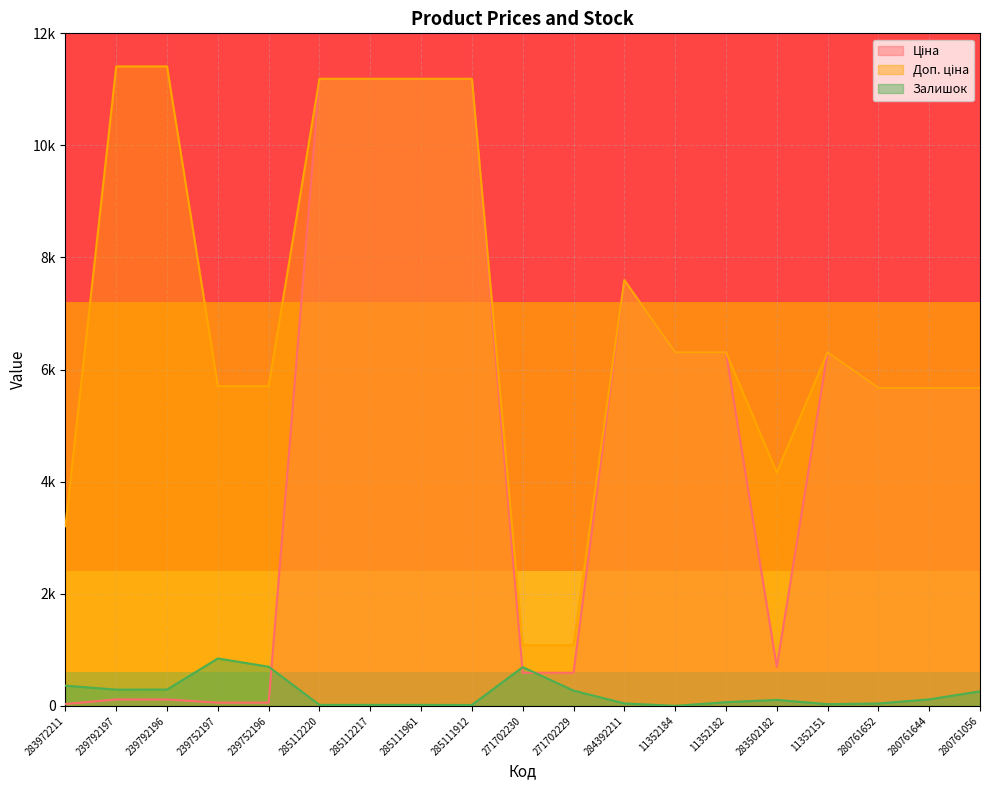

Which series changed the most between 284392211 and 280761652?

Ціна